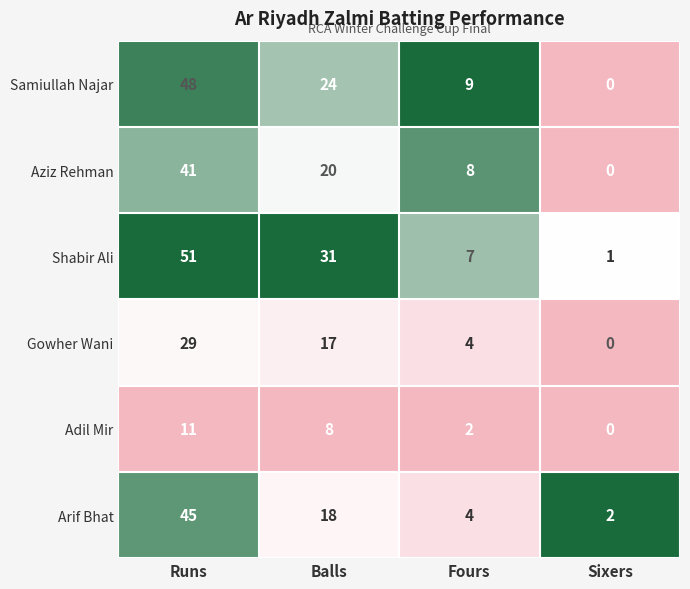

True or false: Samiullah Najar has a value of 35 at Balls.

False